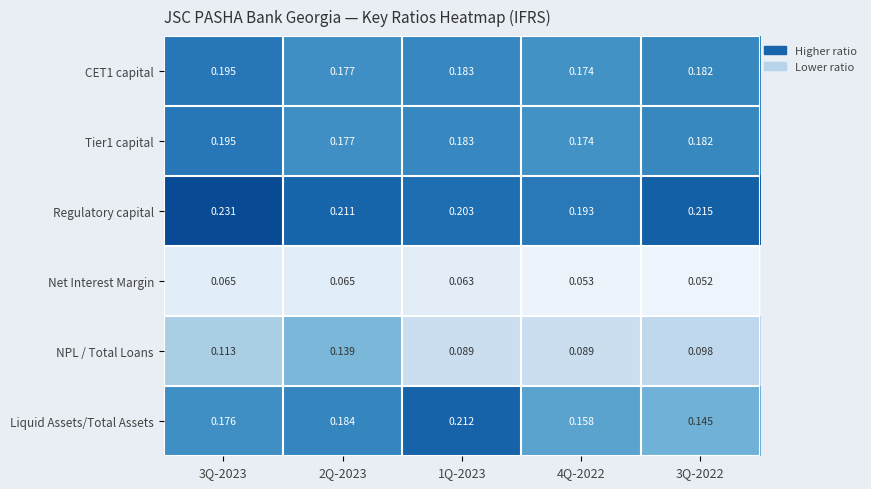

Which series has the largest total across all categories?

Regulatory capital